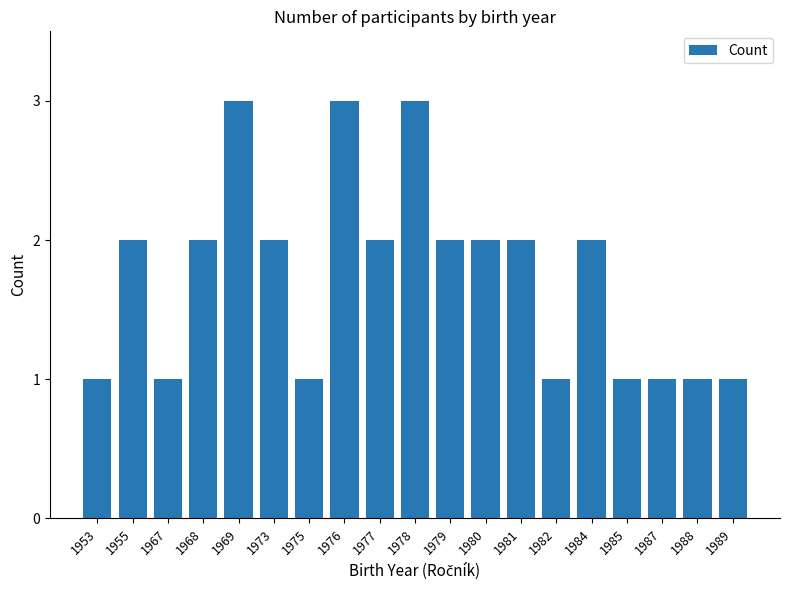

True or false: the data shows 3 at 1978.

True